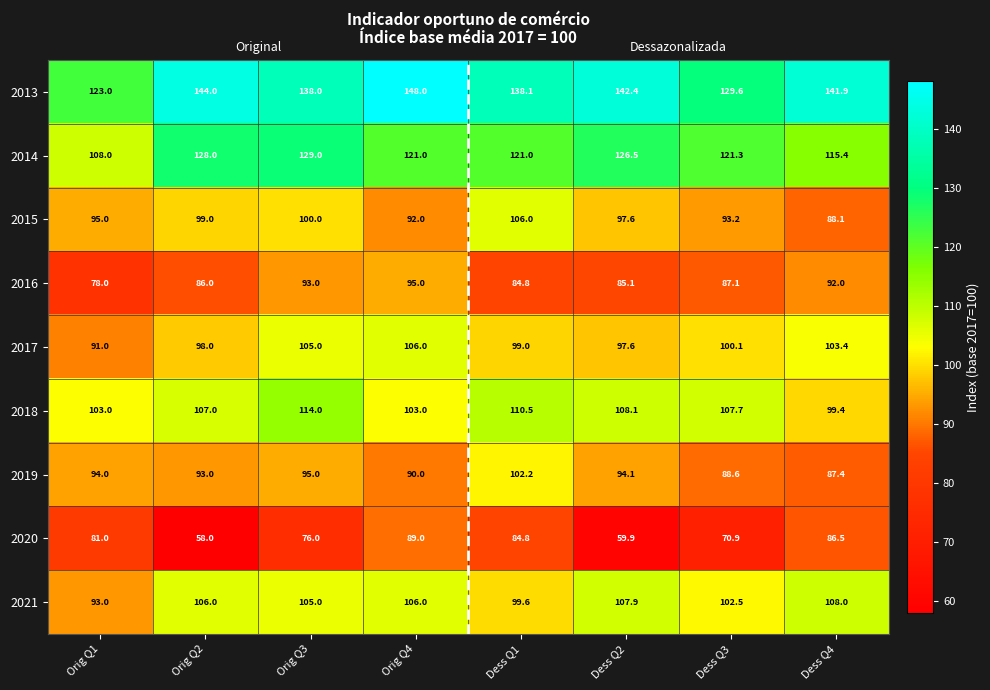

List the labels in order of 2020 value, smallest first.

Orig Q2, Dess Q2, Dess Q3, Orig Q3, Orig Q1, Dess Q1, Dess Q4, Orig Q4